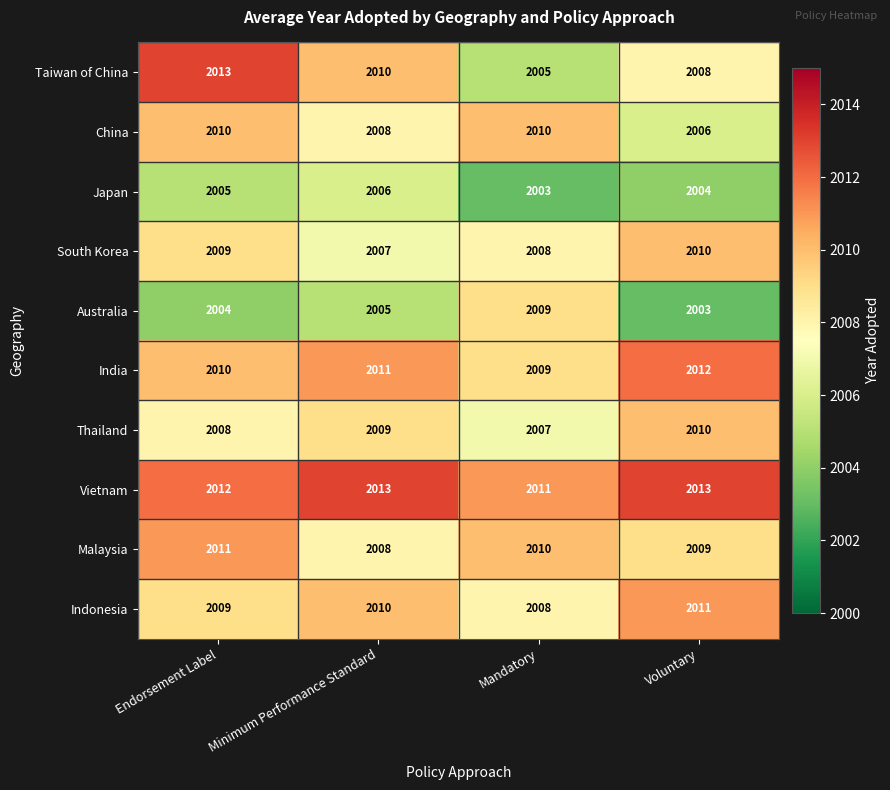

What is the approximate value of India at Mandatory?

2009